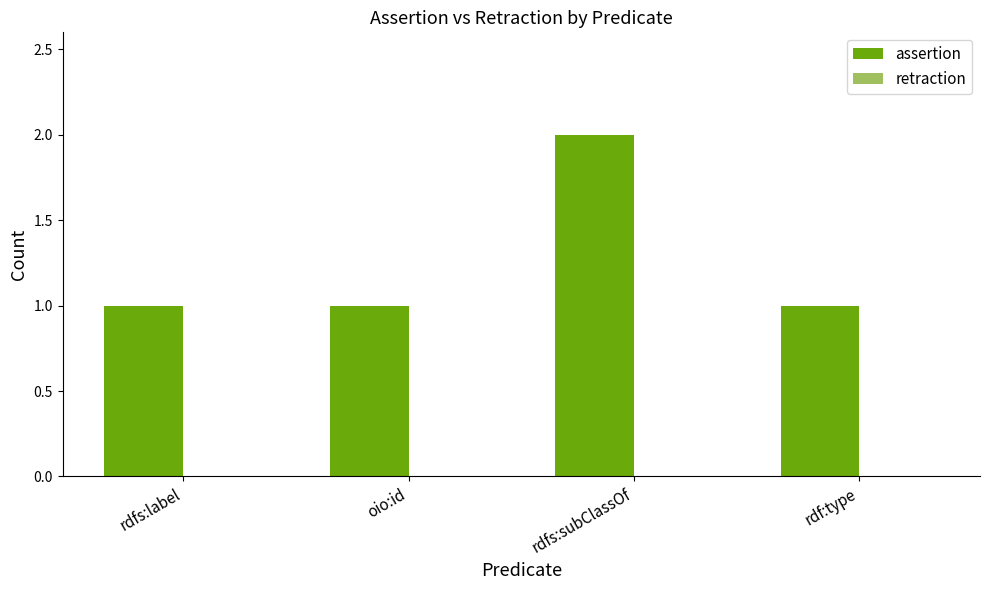

What is the label of the 4th bar from the left?

rdf:type